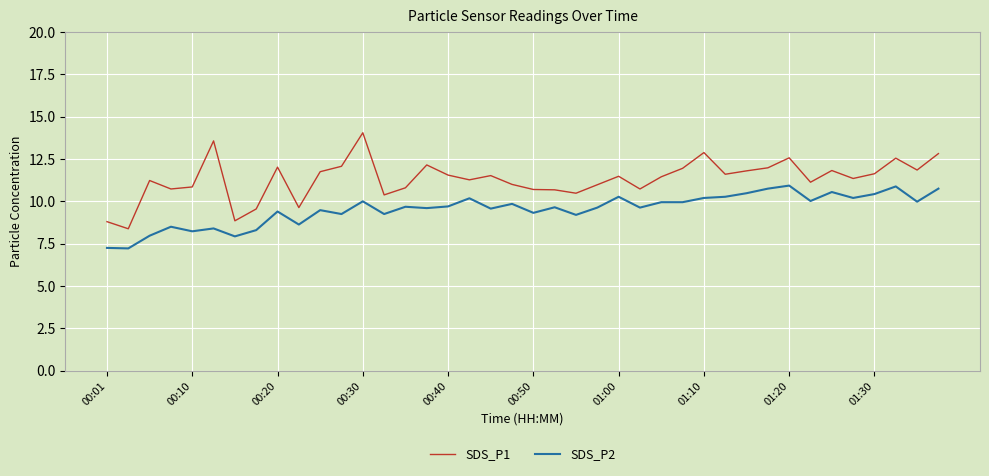

Which series has the largest range (max minus min)?

SDS_P1